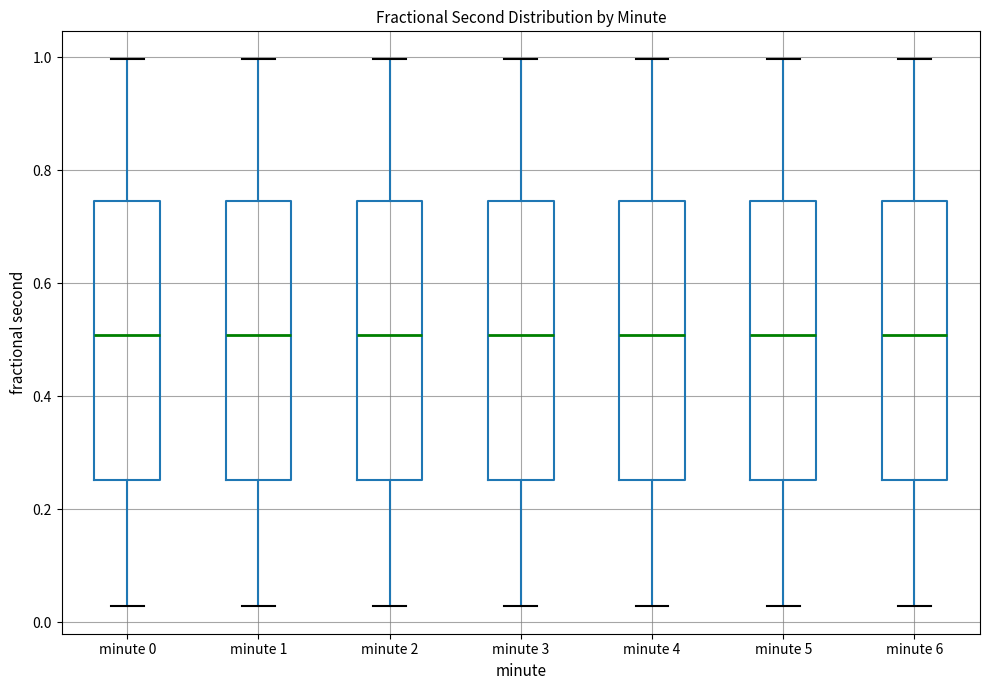

Where does the median line of the box for minute 0 sit on the y-axis? The values are not printed on the chart, so give them approximately, as read against the axis.

0.50